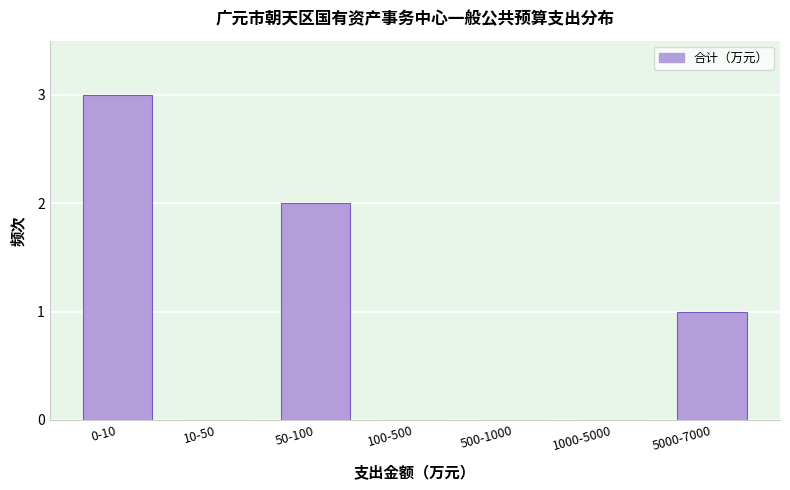

Reading right to left, list all the values displayed in this chart.

5000-7000=1	1000-5000=0	500-1000=0	100-500=0	50-100=2	10-50=0	0-10=3